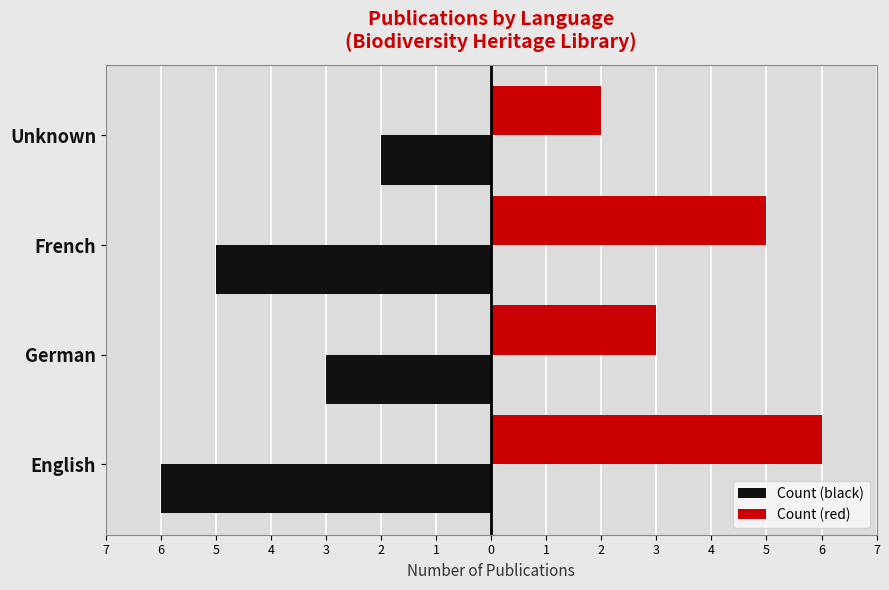

What are all the series names shown in the legend?

Count (black), Count (red)